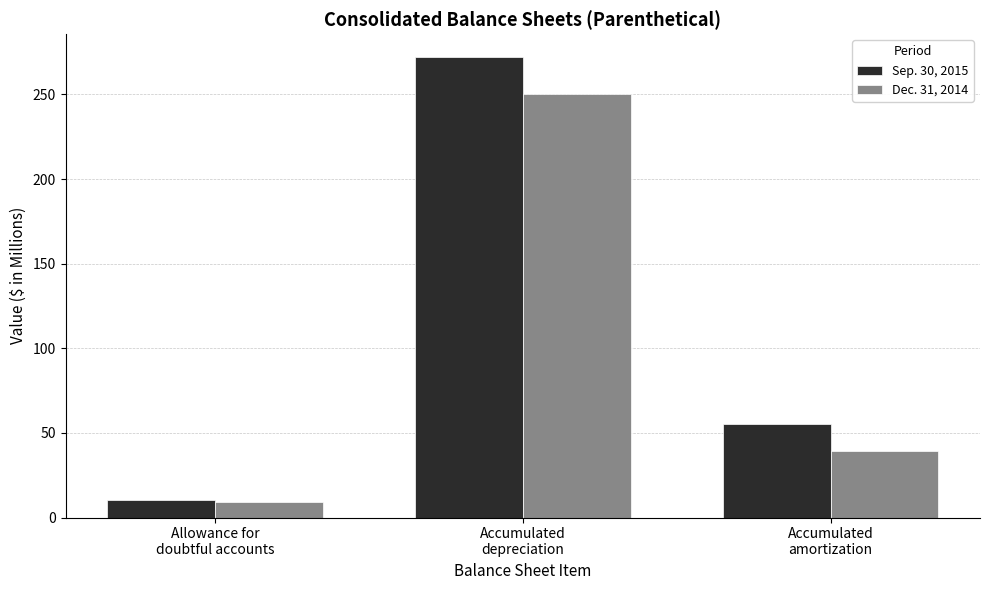

Rank the series by their average value, from highest to lowest.

Sep. 30, 2015, Dec. 31, 2014